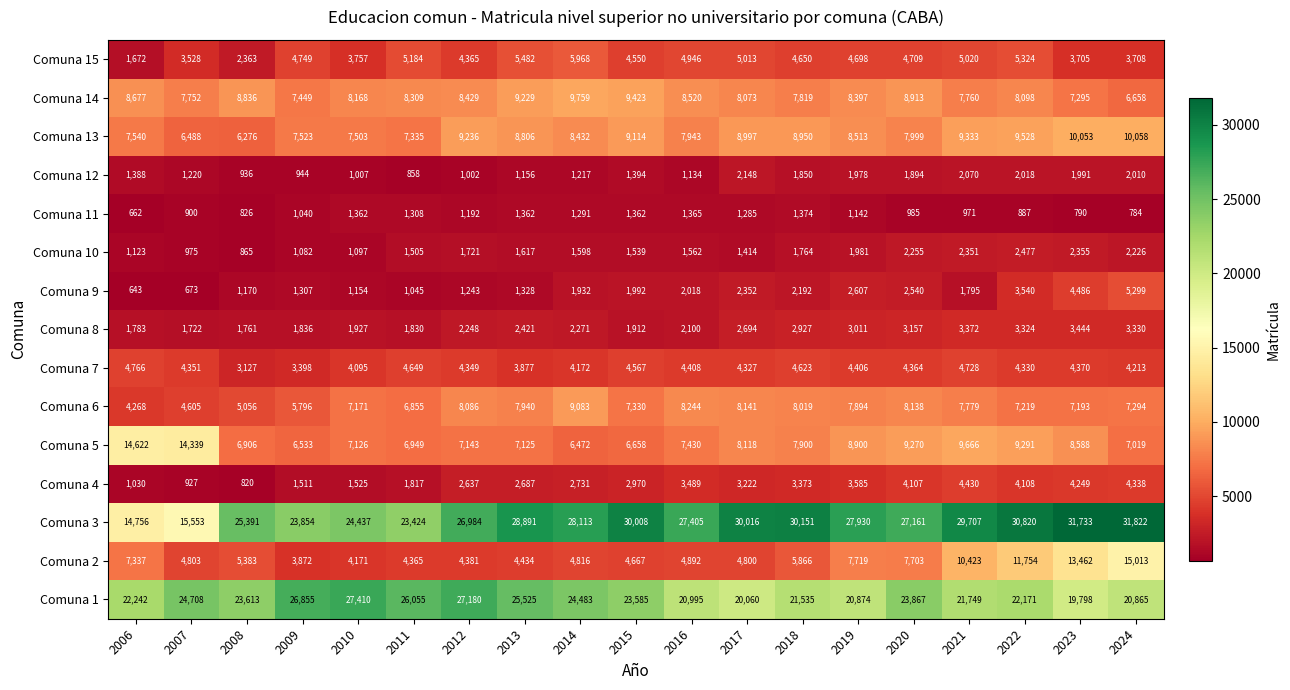

At which label does Comuna 2 first exceed 4892?

2006